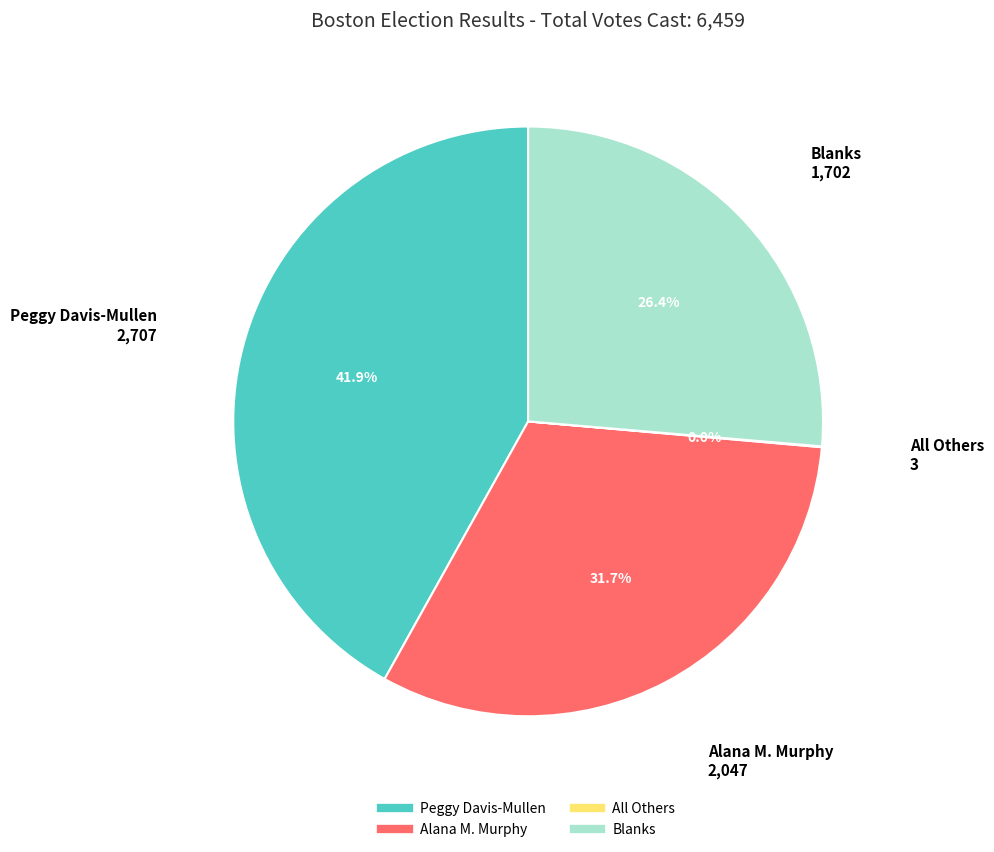

Which category has the biggest portion of the pie?

Peggy Davis-Mullen